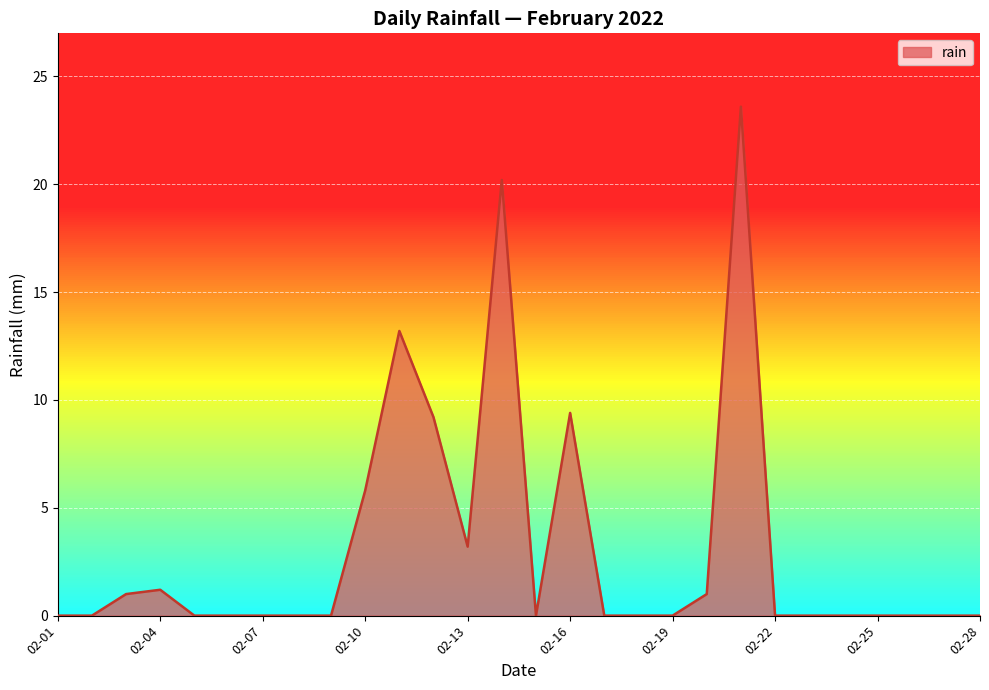

What is the difference between the maximum and minimum values?

23.6